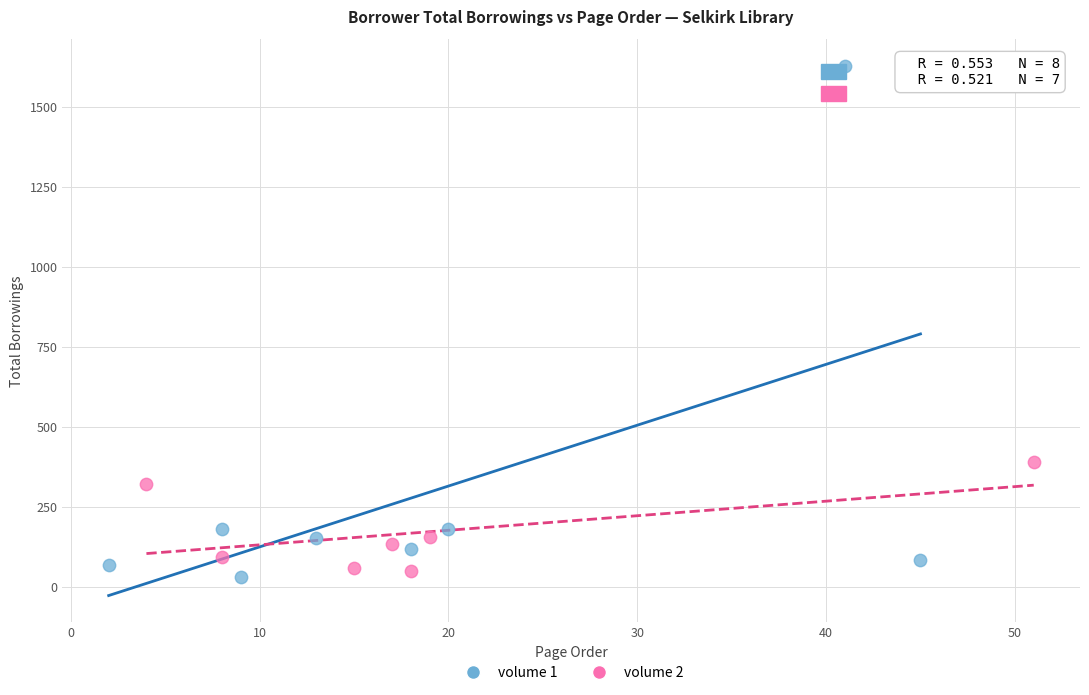

What are all the series names shown in the legend?

volume 1, volume 2